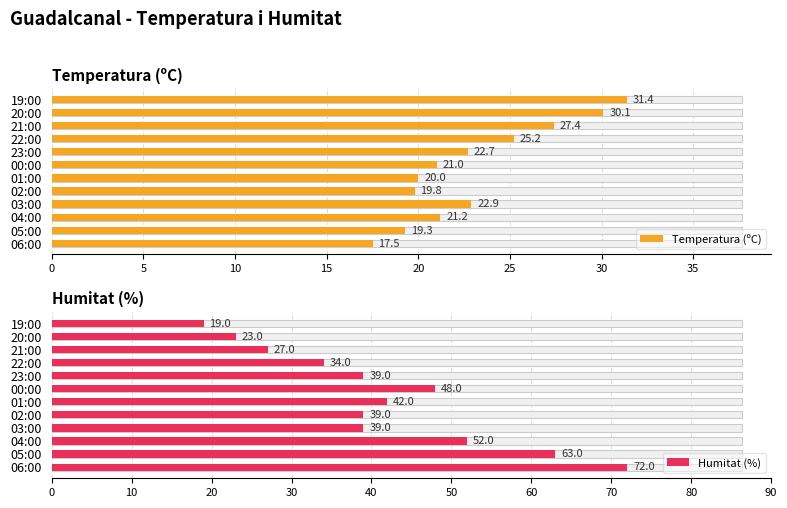

What is the minimum value shown in the chart?

17.5